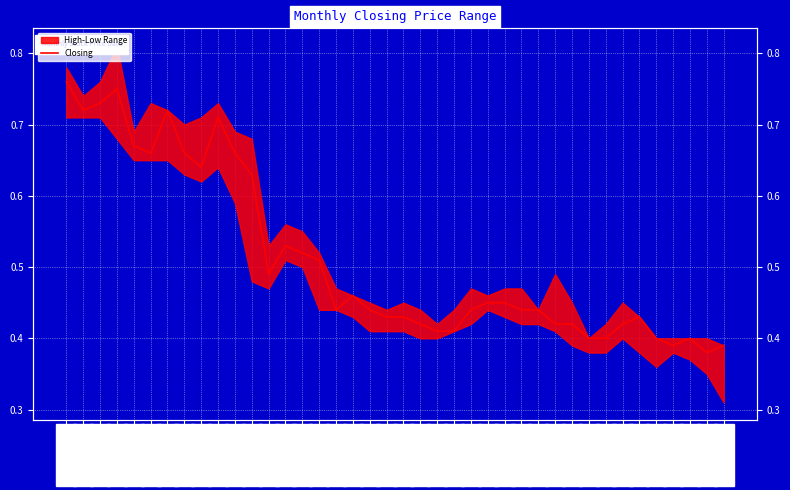

Which label corresponds to the smallest value in the chart?

01/02/2021